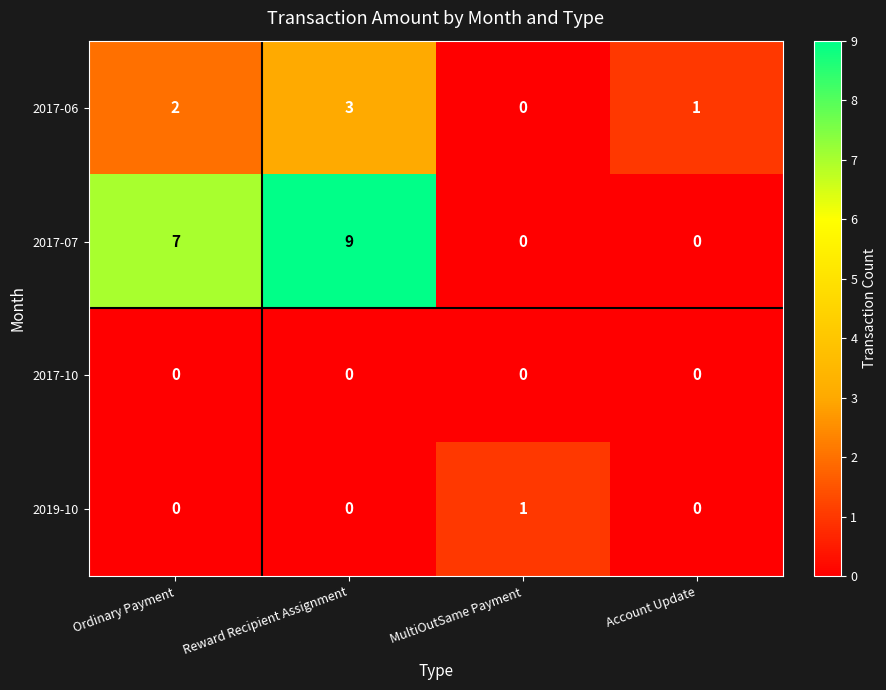

What is the difference between the highest and lowest values at MultiOutSame Payment?

1